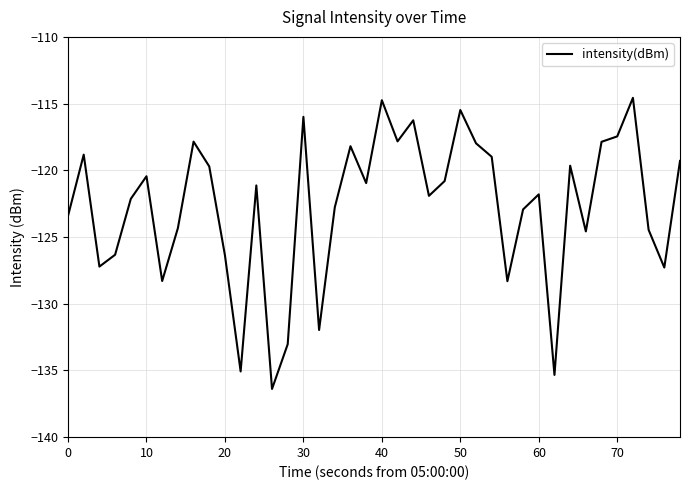

What is the difference between the maximum and minimum values?

21.8